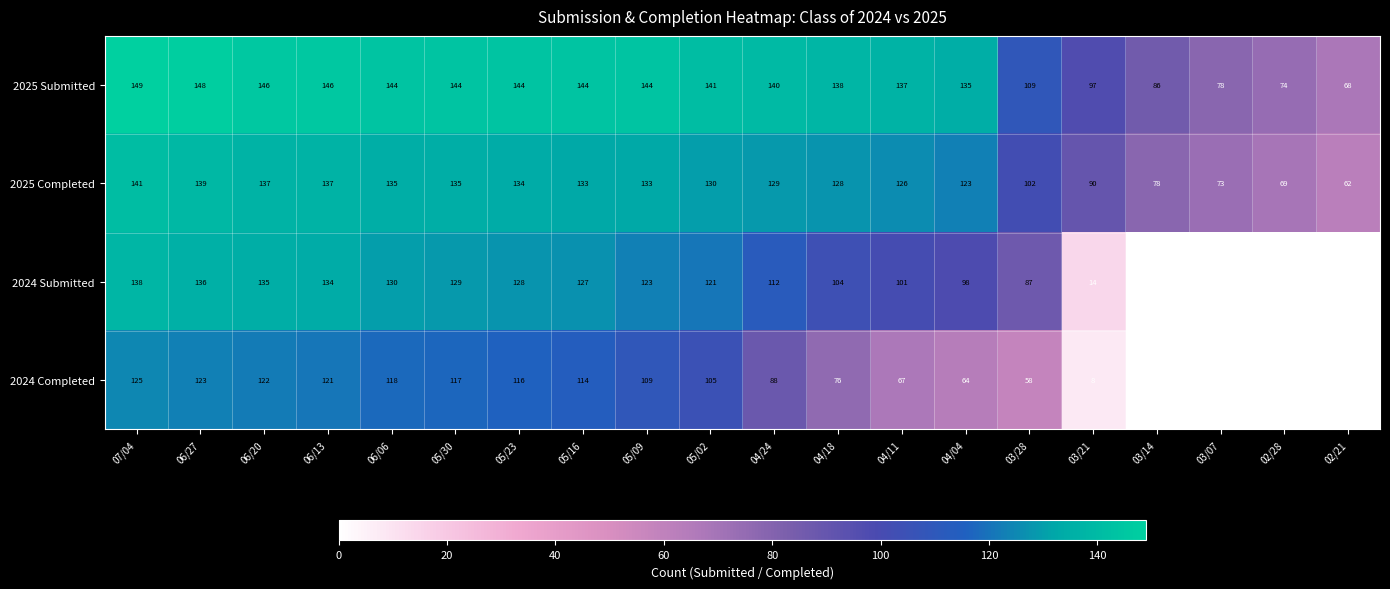

At which label does 2024 Submitted first exceed 121?

07/04